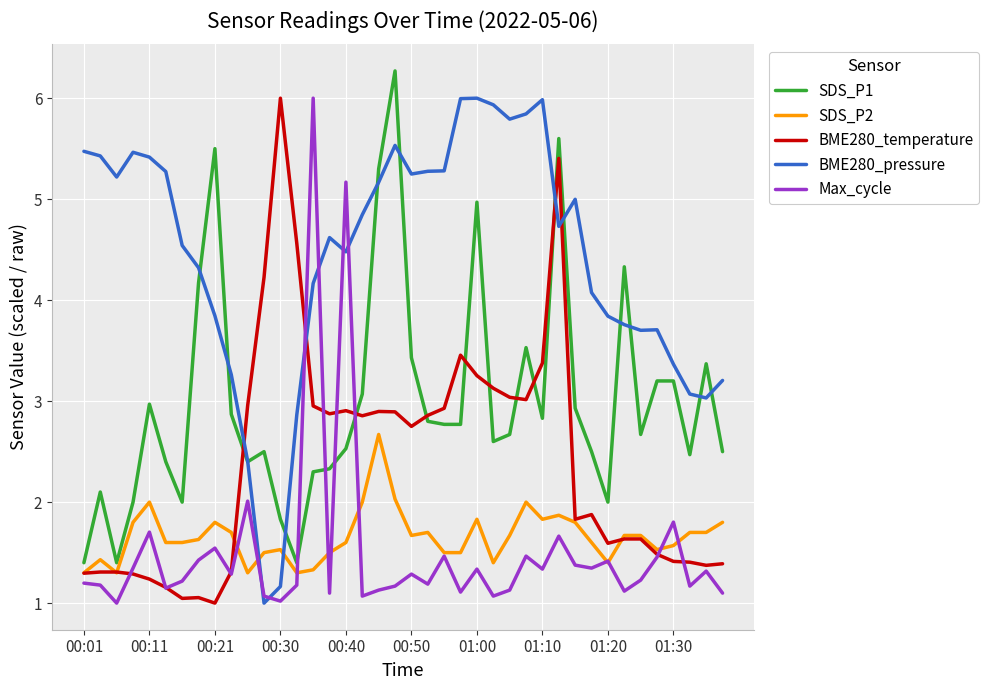

What is the difference between the maximum and minimum values in the SDS_P1 series?

4.9